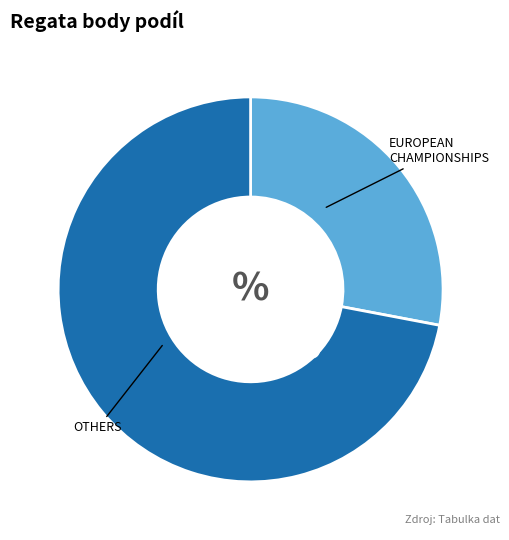

Is there a majority slice in this chart?

Yes